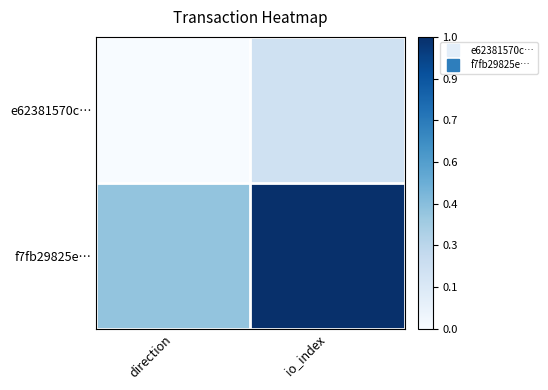

What is the greatest value displayed?

1.0